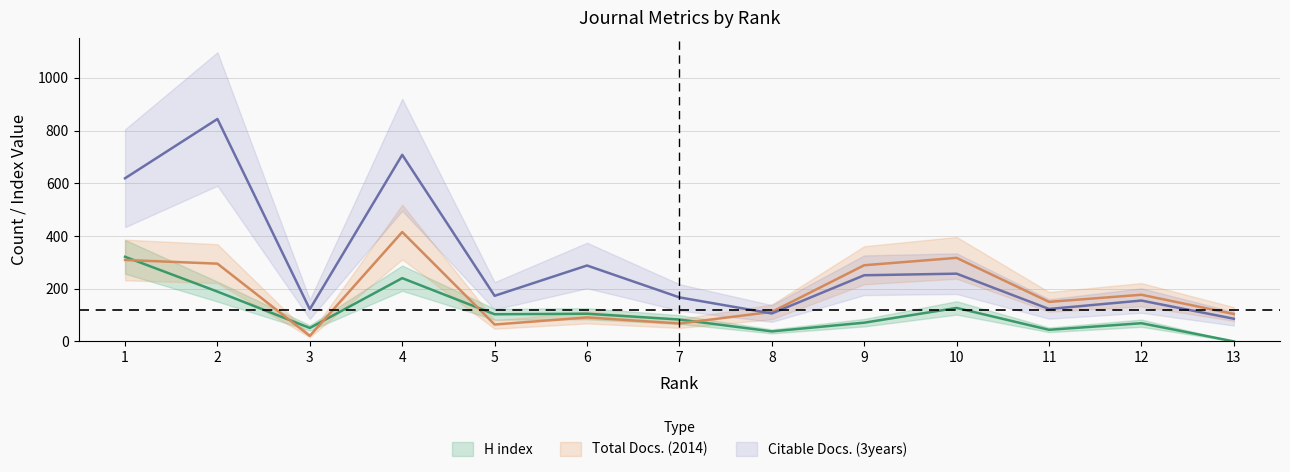

How many lines are shown in the chart?

3